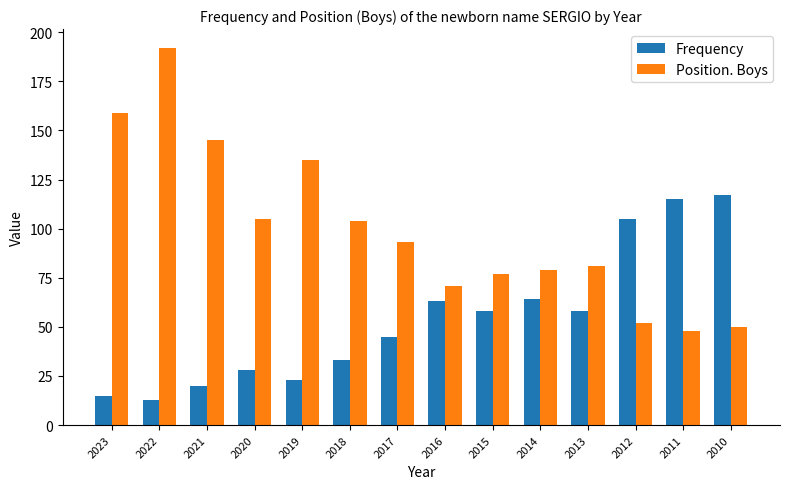

Count the number of categories in the chart.

14